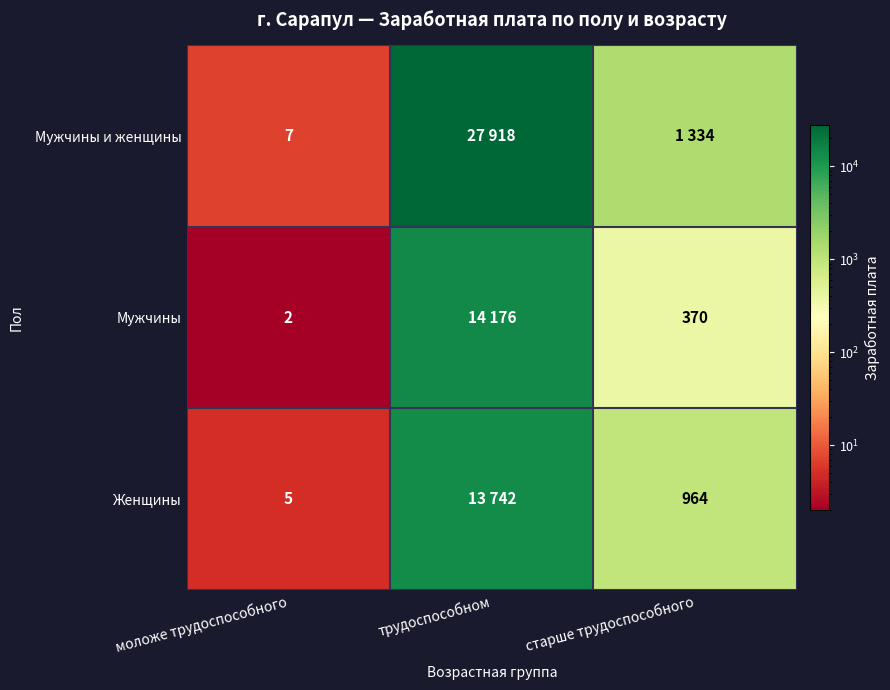

What is the spread (max minus min) of values at моложе трудоспособного?

5